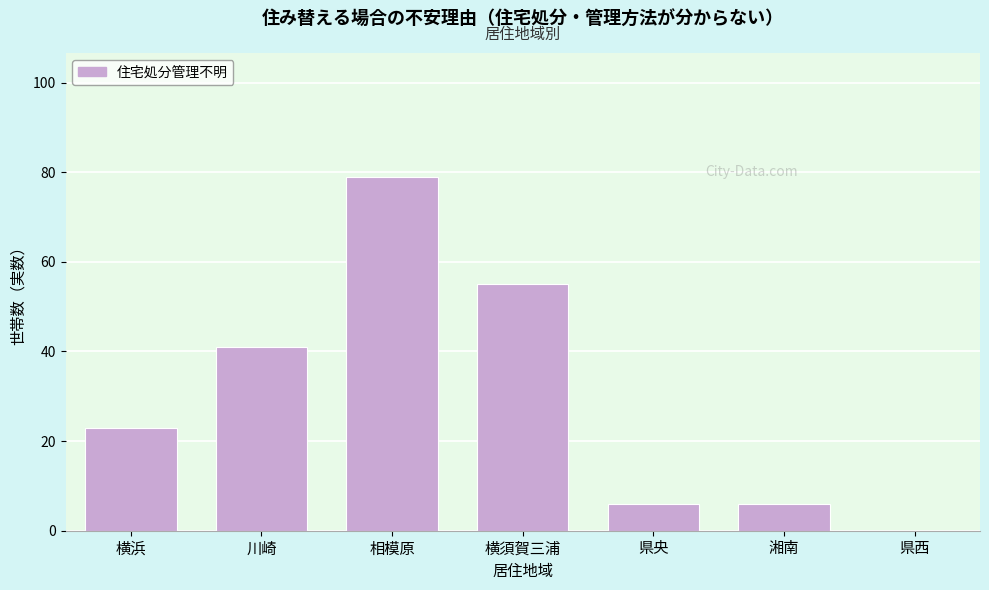

Reading left to right, list all the values displayed in this chart.

横浜=23	川崎=41	相模原=79	横須賀三浦=55	県央=6	湘南=6	県西=0